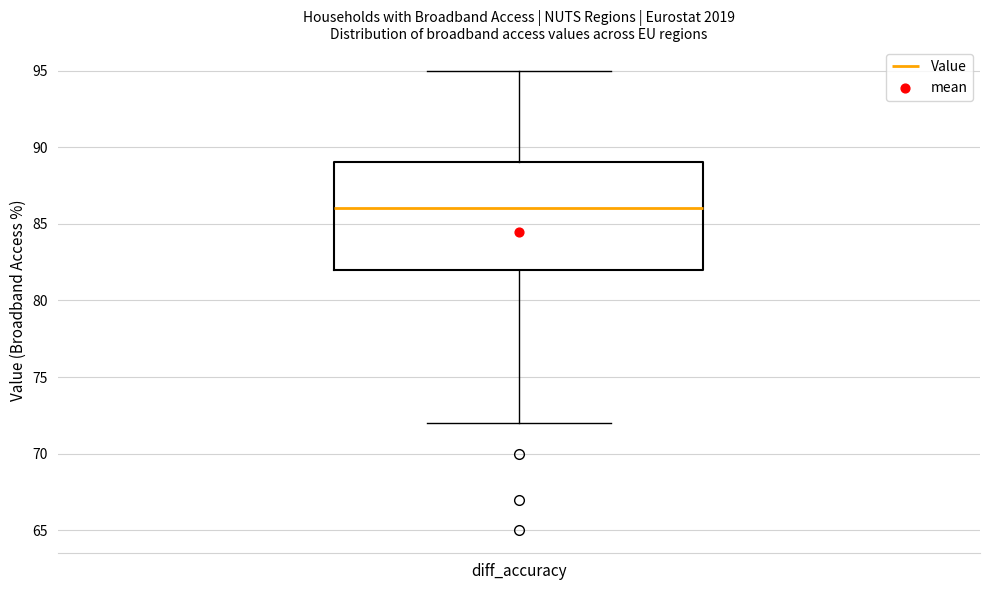

Where does the lower whisker of the box for diff_accuracy end on the y-axis? The values are not printed on the chart, so give them approximately, as read against the axis.

72